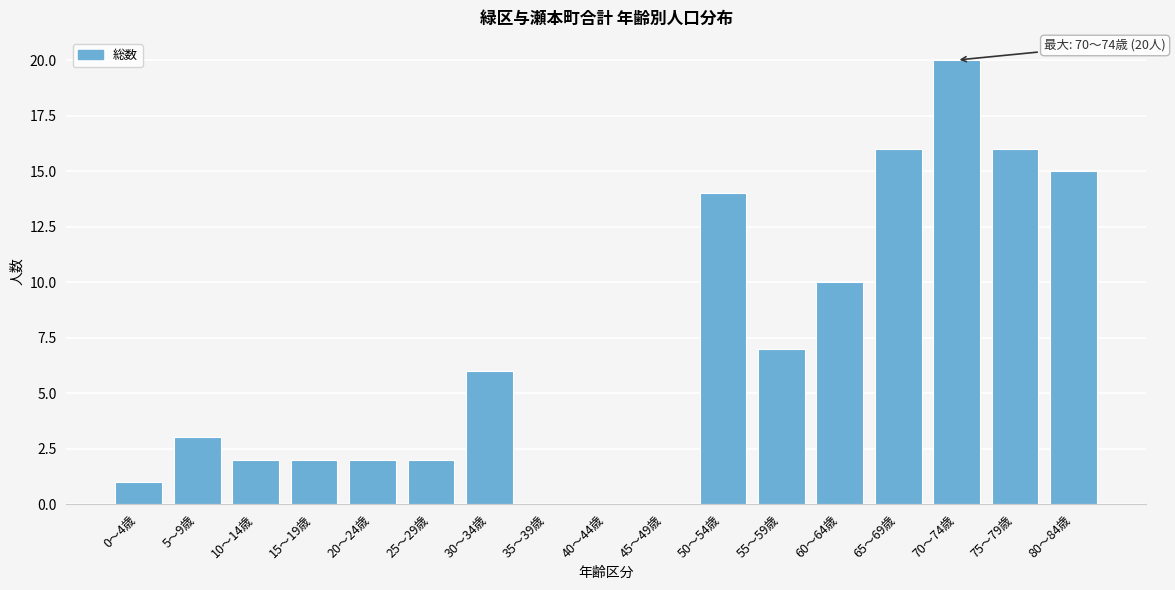

Reading left to right, extract all data points from this chart.

0～4歳=1	5～9歳=3	10～14歳=2	15～19歳=2	20～24歳=2	25～29歳=2	30～34歳=6	35～39歳=0	40～44歳=0	45～49歳=0	50～54歳=14	55～59歳=7	60～64歳=10	65～69歳=16	70～74歳=20	75～79歳=16	80～84歳=15